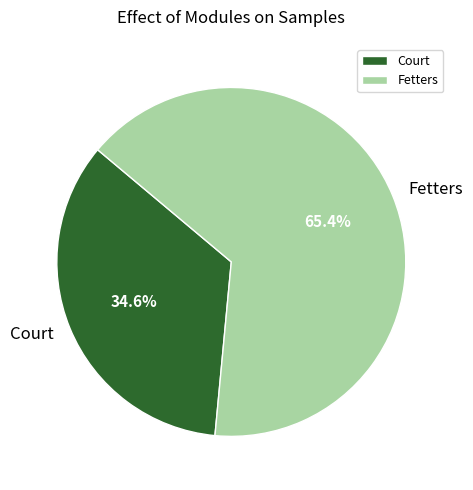

How many segments does this pie chart have?

2